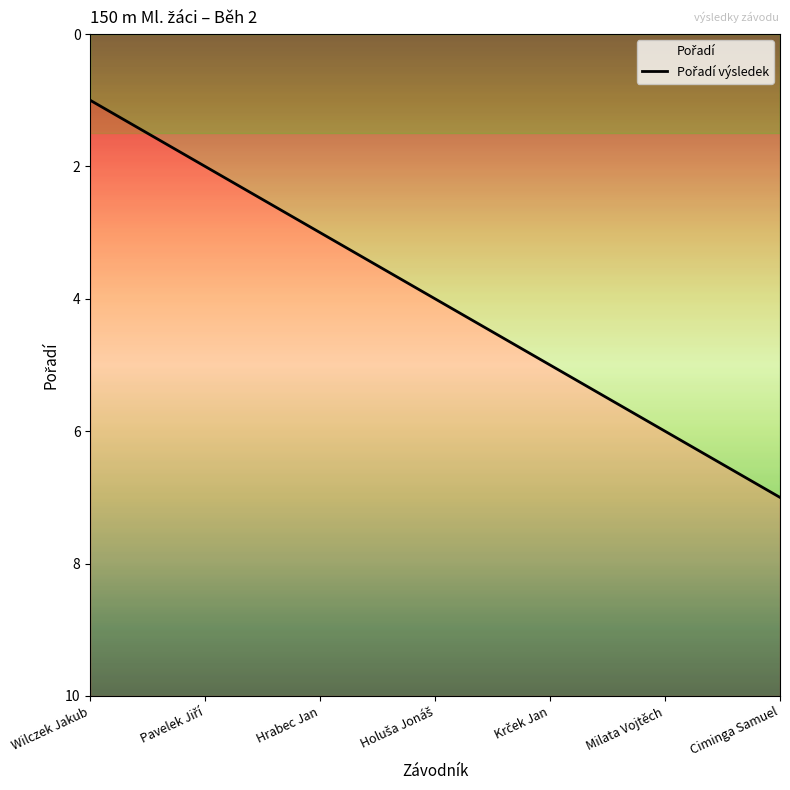

What is the sum of all values?

28